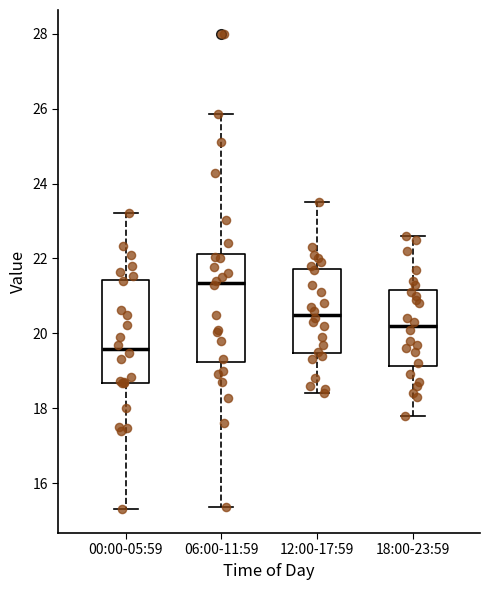

Where is the lower edge of the box for 06:00-11:59 on the y-axis? The values are not printed on the chart, so give them approximately, as read against the axis.

19.2